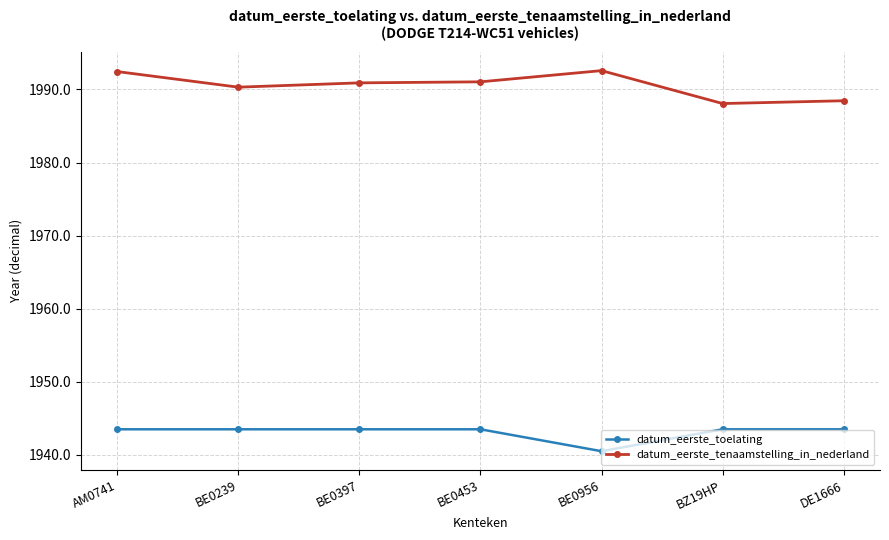

Is the value of datum_eerste_toelating at DE1666 greater than the value of datum_eerste_tenaamstelling_in_nederland at DE1666?

No